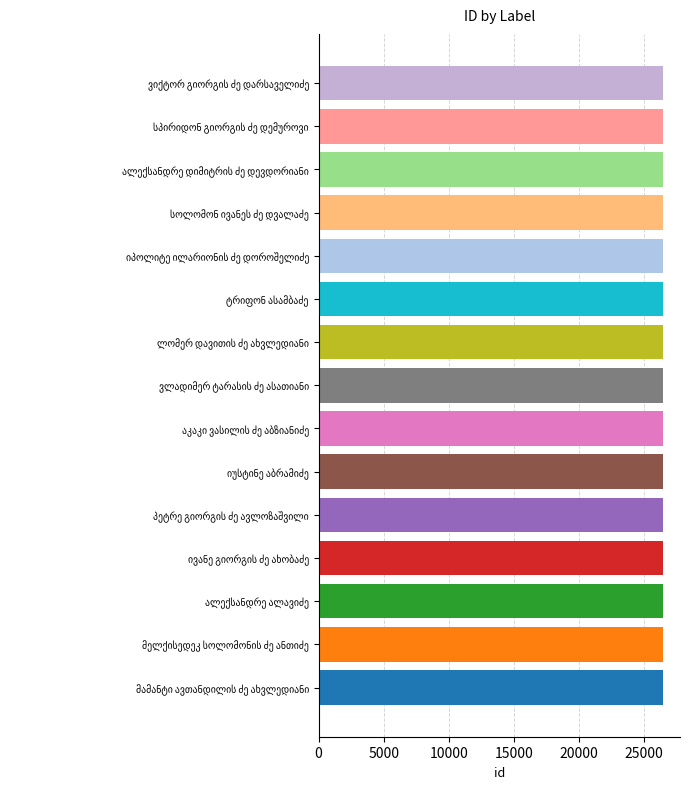

What is the average value?

26453